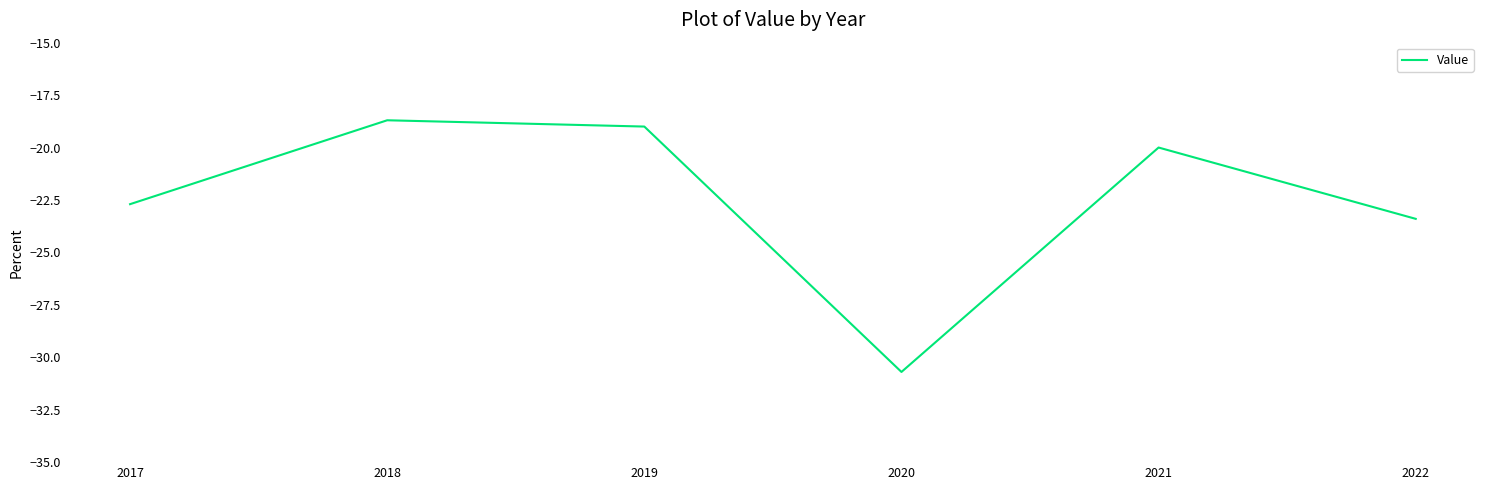

What is the difference between the values at 2019 and 2022?

4.4